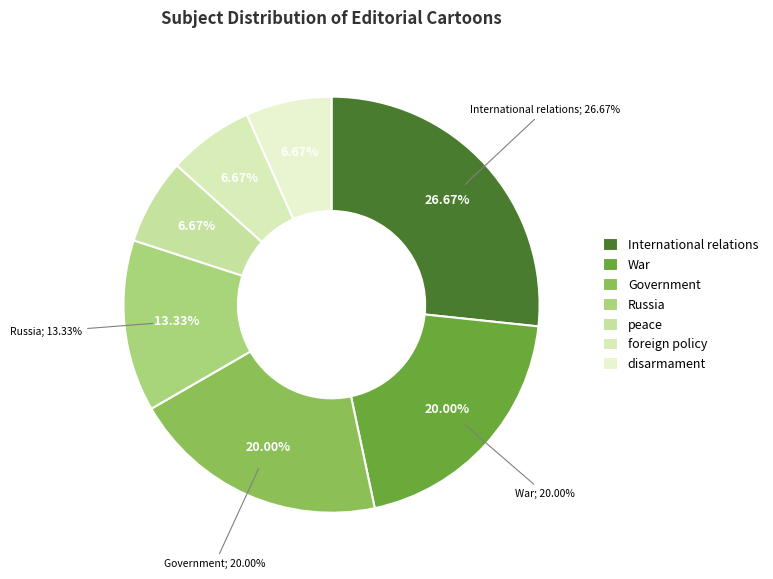

To the nearest percent, what is the difference between the Government and International relations slice percentages?

7%